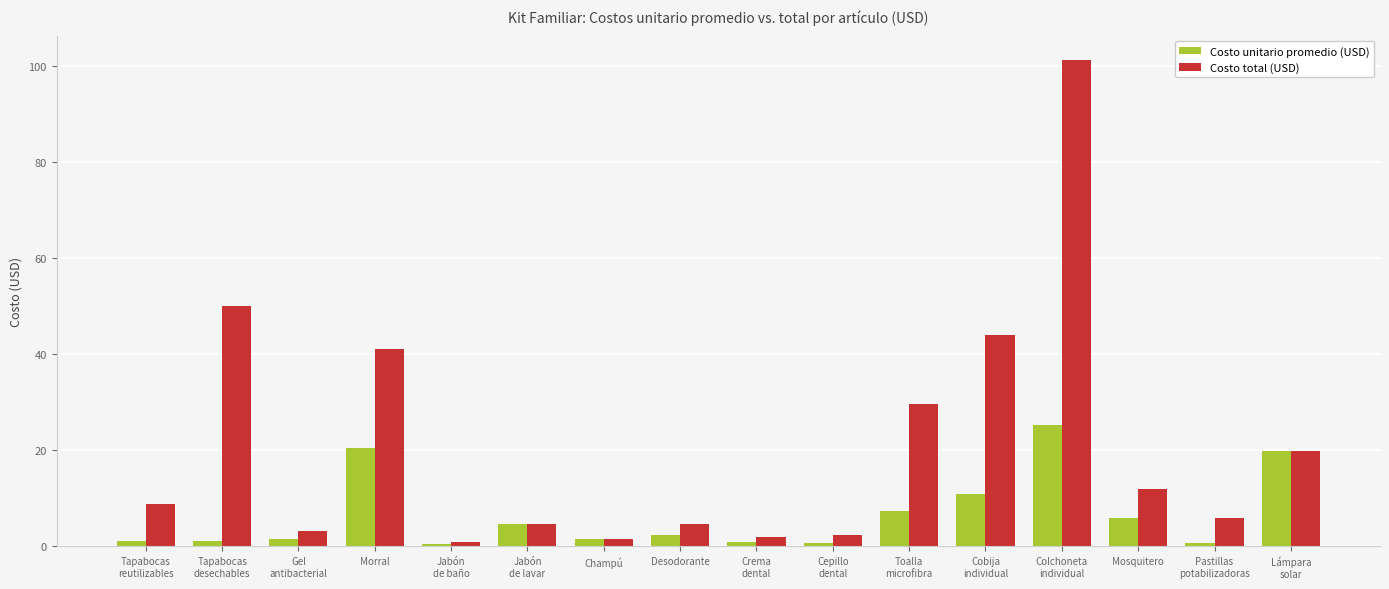

Which label corresponds to the largest value in the chart?

Colchoneta
individual